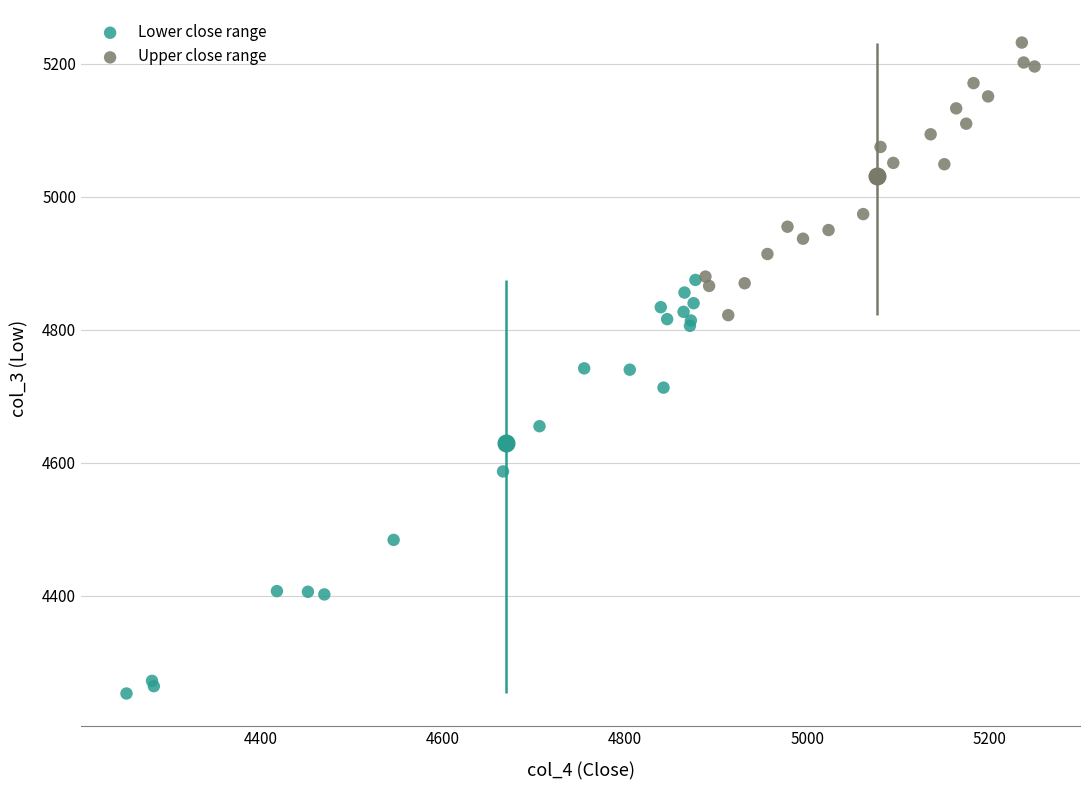

Which series reaches the maximum Y coordinate?

Upper close range